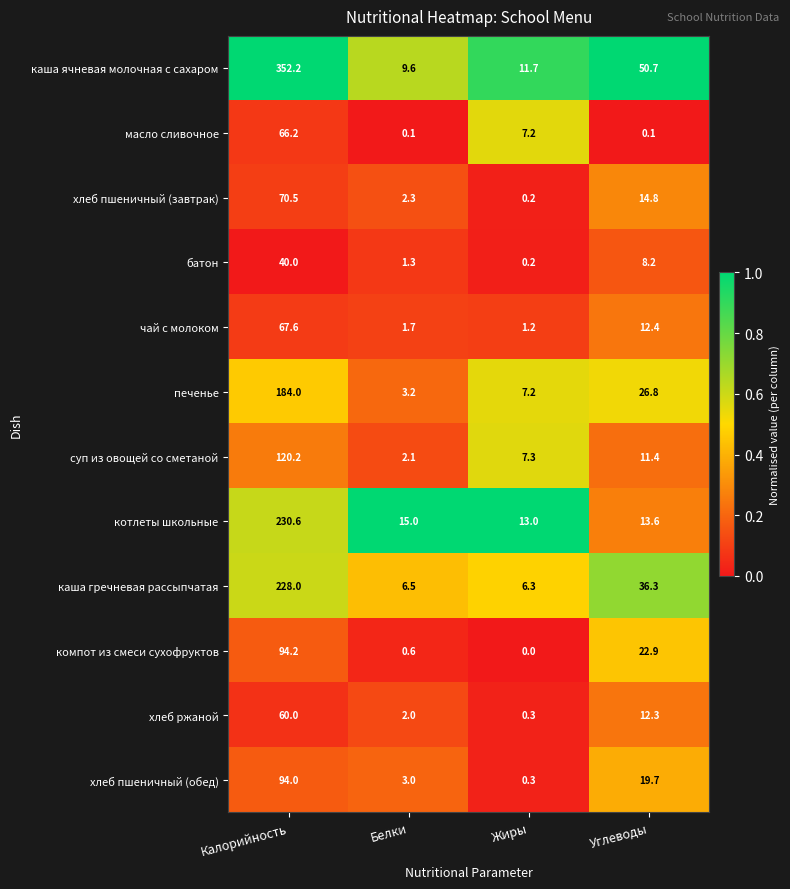

What is the sum of all компот из смеси сухофруктов values?

117.7